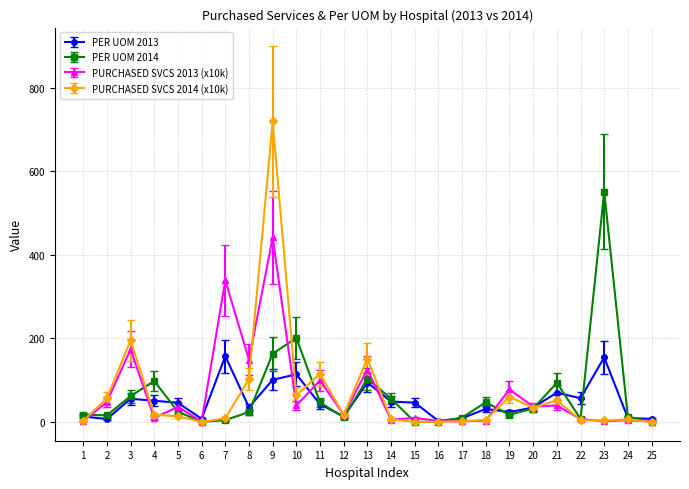

Where is PER UOM 2013 nearest to the value 79?

21